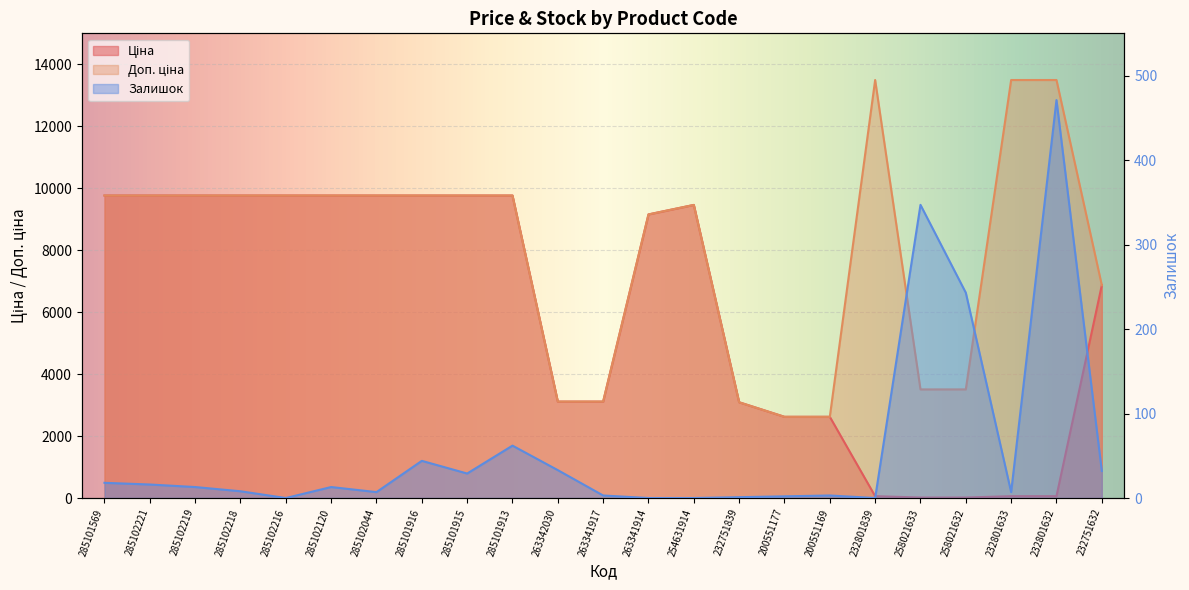

Rank the categories by Залишок value from highest to lowest.

232801632, 258021633, 258021632, 285101913, 285101916, 263342030, 232751632, 285101915, 285101569, 285102221, 285102219, 285102120, 285102218, 285102044, 232801633, 263341917, 200551169, 200551177, 232751839, 285102216, 263341914, 254631914, 232801839